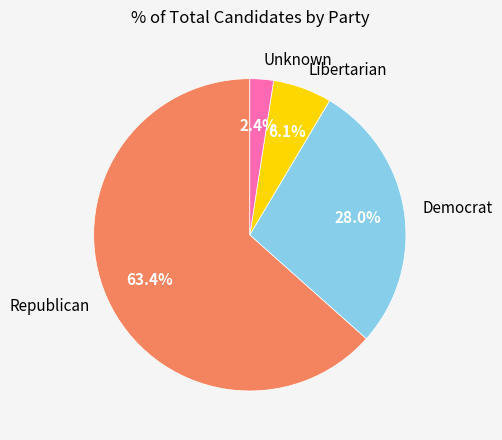

Count the number of slices in the pie.

4